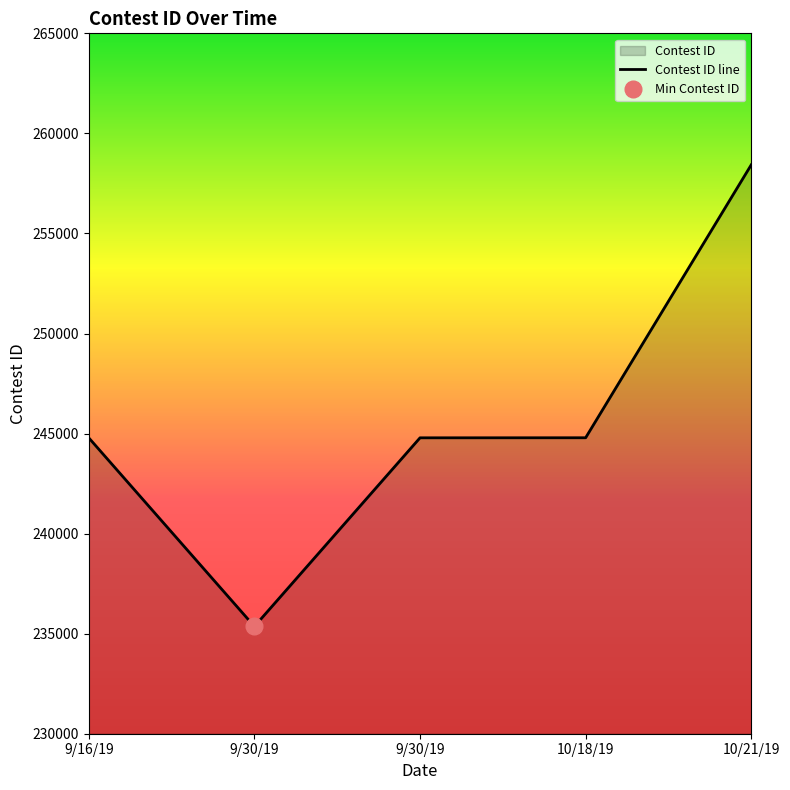

What is the label of the 5th point from the left?

10/21/19